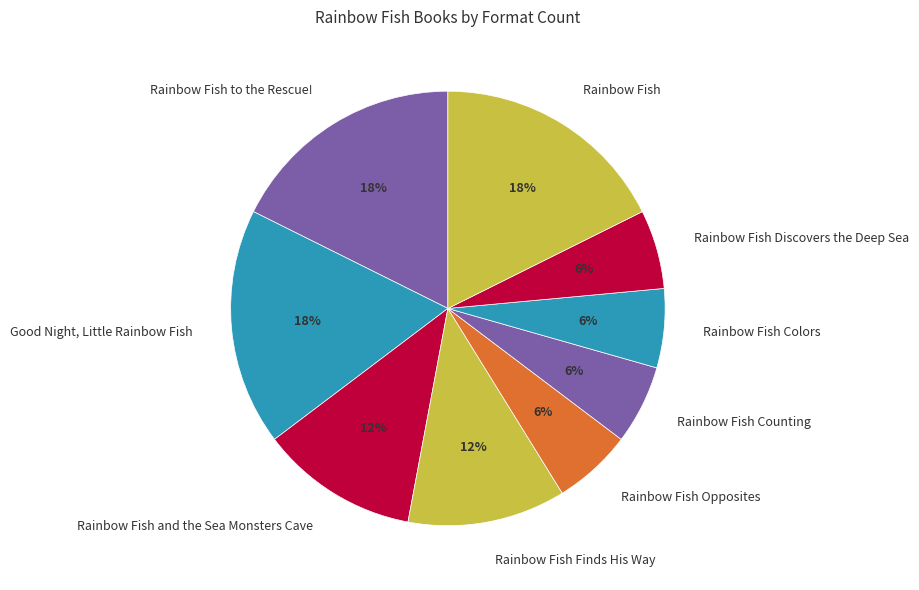

What percentage is the Rainbow Fish Discovers the Deep Sea slice, to the nearest percent?

6%